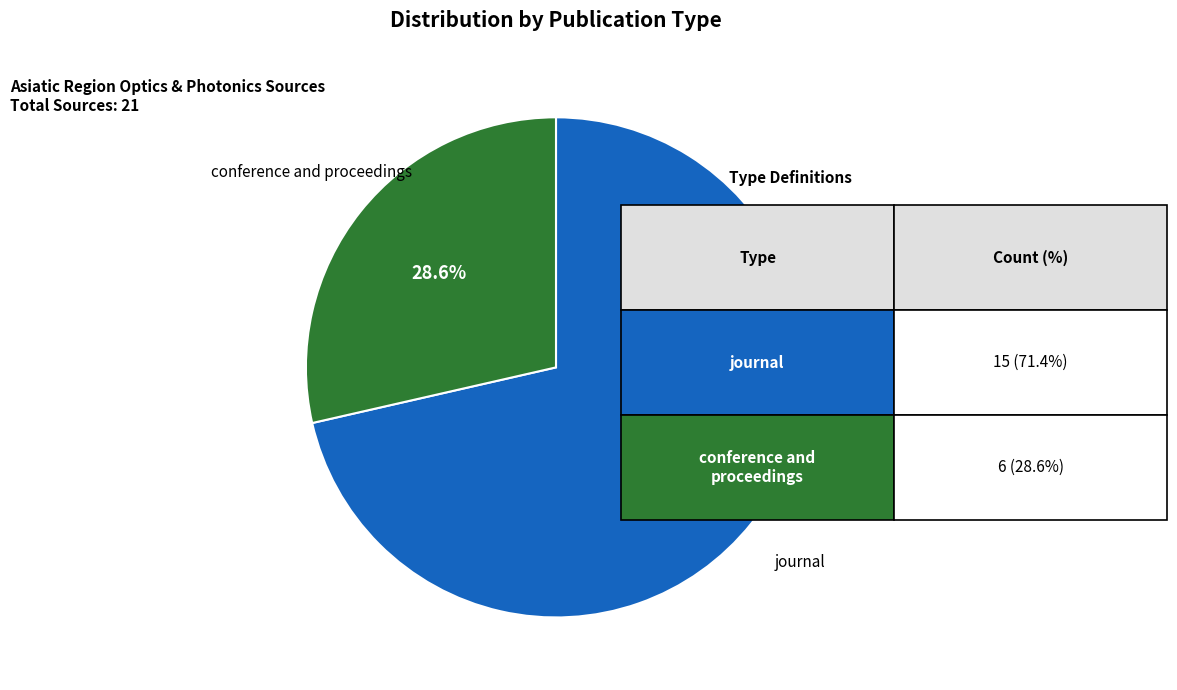

Is there any slice that represents more than half of the pie?

Yes